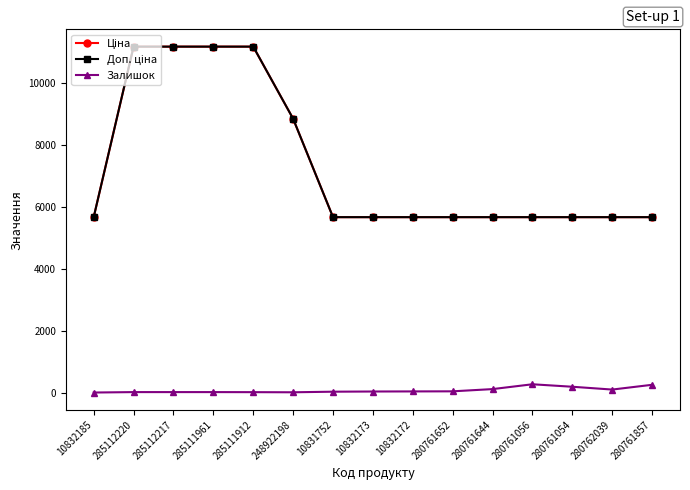

Reading left to right, what are all the values shown in this chart?

Ціна: 10832185=5673.8	285112220=11188.2	285112217=11188.2	285111961=11188.2	285111912=11188.2	248922198=8856.7	10831752=5673.8	10832173=5673.8	10832172=5673.8	280761652=5673.8	280761644=5673.8	280761056=5673.8	280761054=5673.8	280762039=5673.8	280761857=5673.8
Доп. ціна: 10832185=5673.8	285112220=11188.2	285112217=11188.2	285111961=11188.2	285111912=11188.2	248922198=8856.7	10831752=5673.8	10832173=5673.8	10832172=5673.8	280761652=5673.8	280761644=5673.8	280761056=5673.8	280761054=5673.8	280762039=5673.8	280761857=5673.8
Залишок: 10832185=3.0	285112220=17.0	285112217=17.0	285111961=17.0	285111912=15.0	248922198=11.0	10831752=30.0	10832173=36.0	10832172=39.0	280761652=42.0	280761644=114.0	280761056=270.0	280761054=190.0	280762039=99.0	280761857=253.0